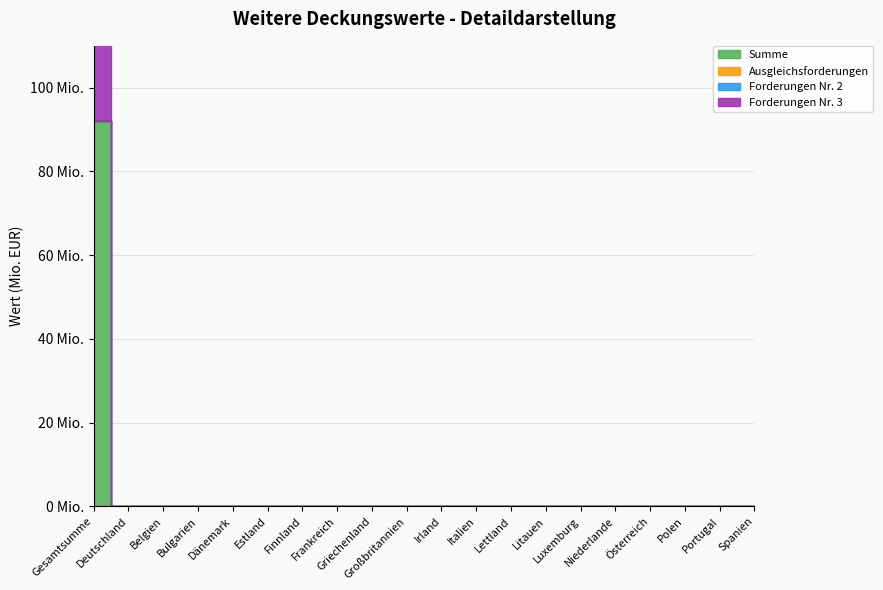

What is the label of the 11th point from the right?

Großbritannien